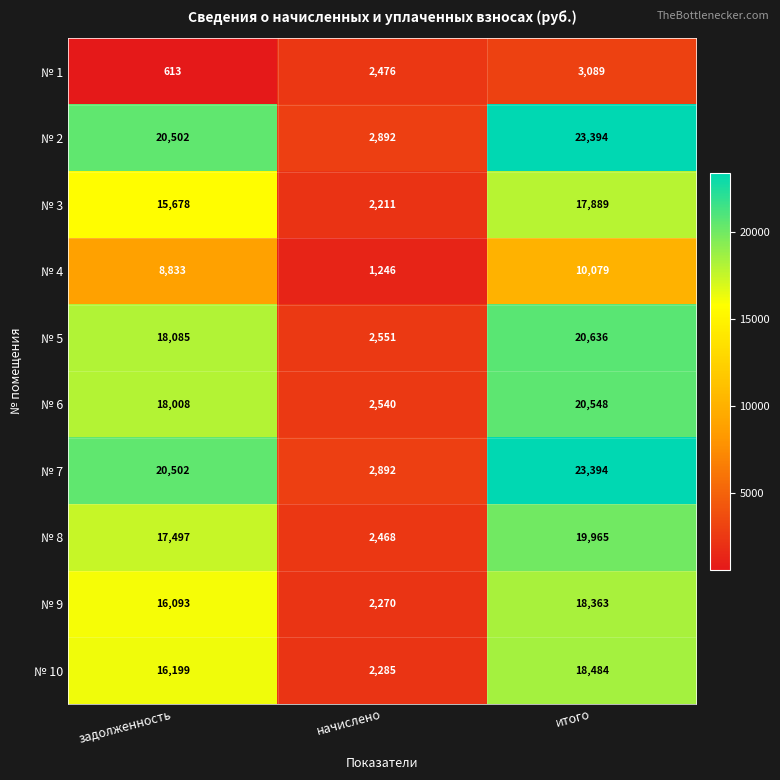

Reading left to right, what are all the values shown in this chart?

№ 1: задолженность=613	начислено=2476	итого=3089
№ 2: задолженность=20502	начислено=2892	итого=23394
№ 3: задолженность=15678	начислено=2211	итого=17889
№ 4: задолженность=8833	начислено=1246	итого=10079
№ 5: задолженность=18085	начислено=2551	итого=20636
№ 6: задолженность=18008	начислено=2540	итого=20548
№ 7: задолженность=20502	начислено=2892	итого=23394
№ 8: задолженность=17497	начислено=2468	итого=19965
№ 9: задолженность=16093	начислено=2270	итого=18363
№ 10: задолженность=16199	начислено=2285	итого=18484